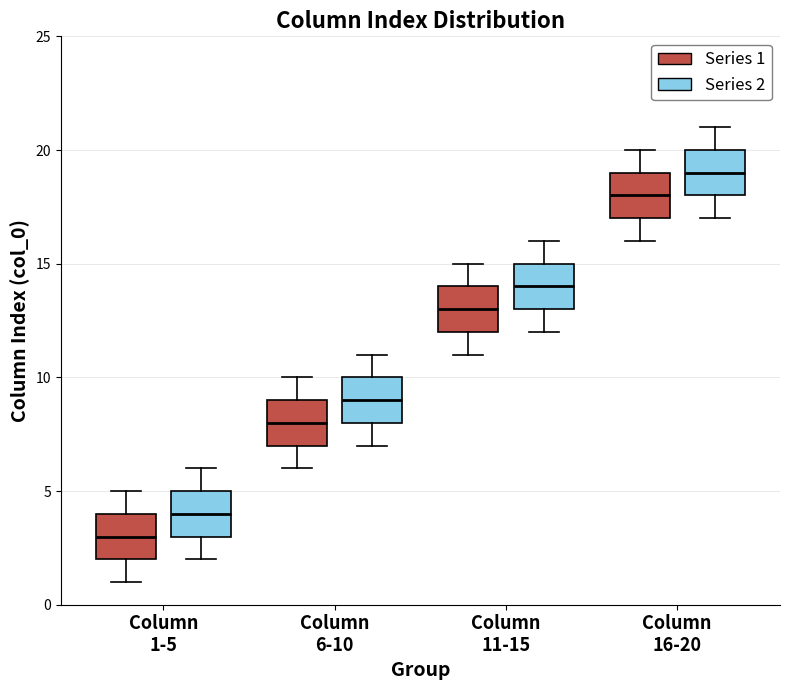

Where does the median line of the box for Column 6-10 (Series 2) sit on the y-axis? The values are not printed on the chart, so give them approximately, as read against the axis.

9